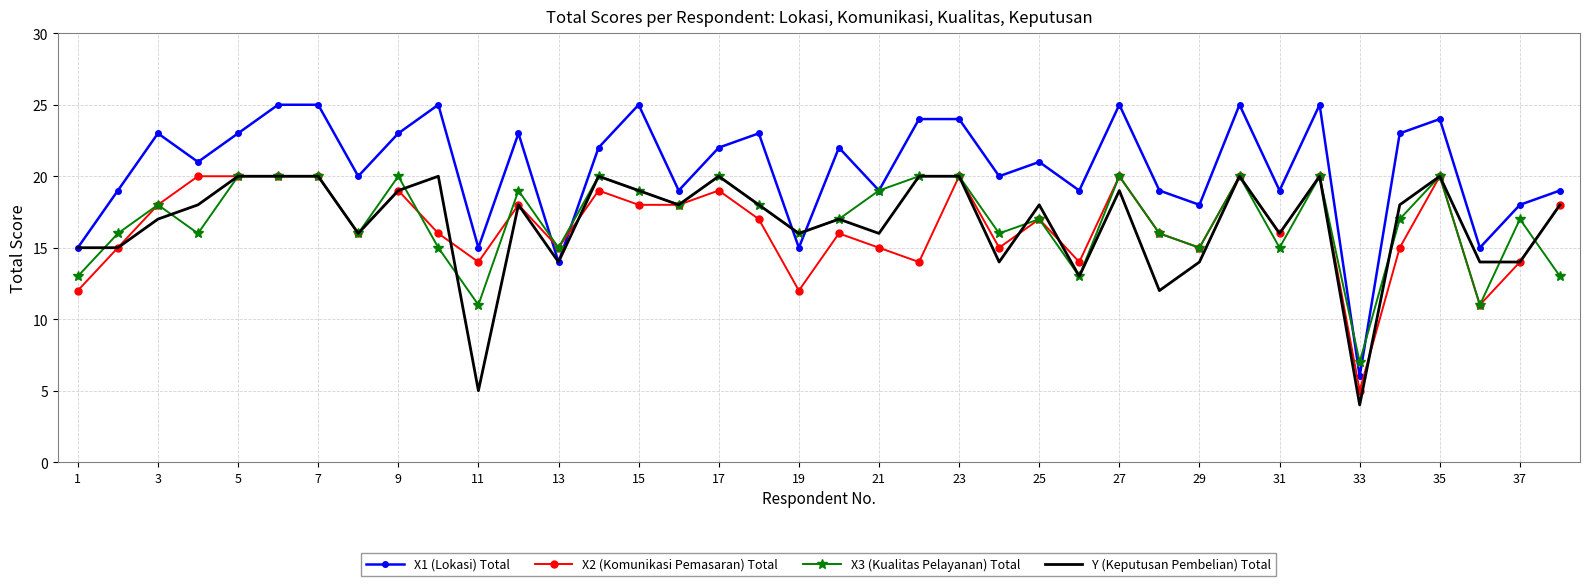

Which series has the largest total across all categories?

X1 (Lokasi) Total